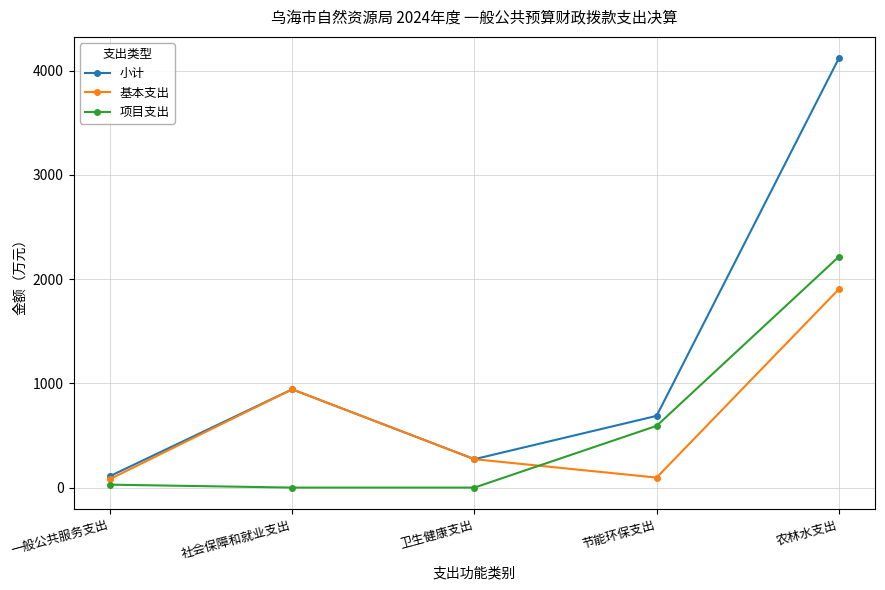

What is the label of the 3rd point from the left?

卫生健康支出